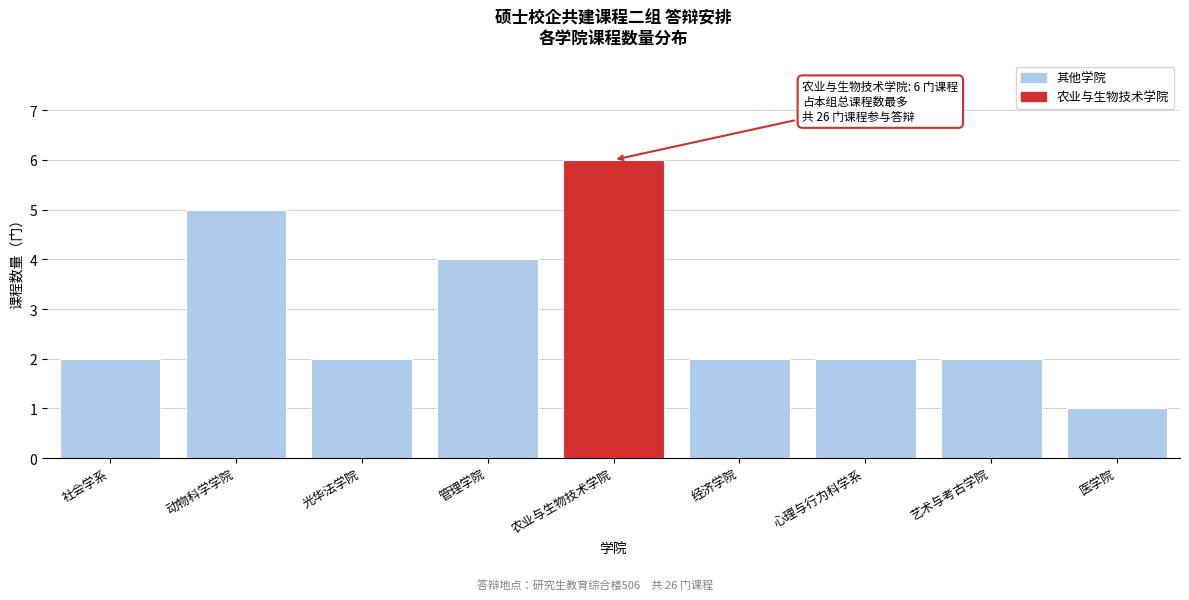

Reading right to left, list all the values displayed in this chart.

1	2	2	2	6	4	2	5	2